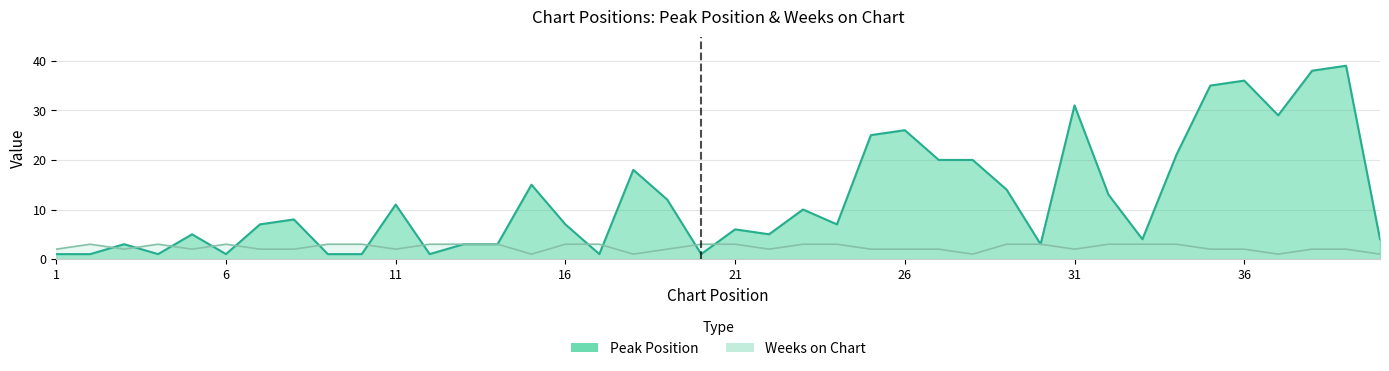

True or false: Peak Position and Weeks on Chart cross at least once.

True